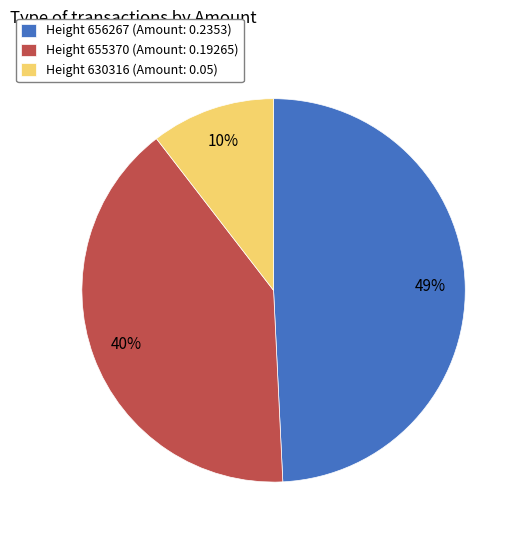

Rank the categories by value from lowest to highest.

Height 630316 (Amount: 0.05), Height 655370 (Amount: 0.19265), Height 656267 (Amount: 0.2353)